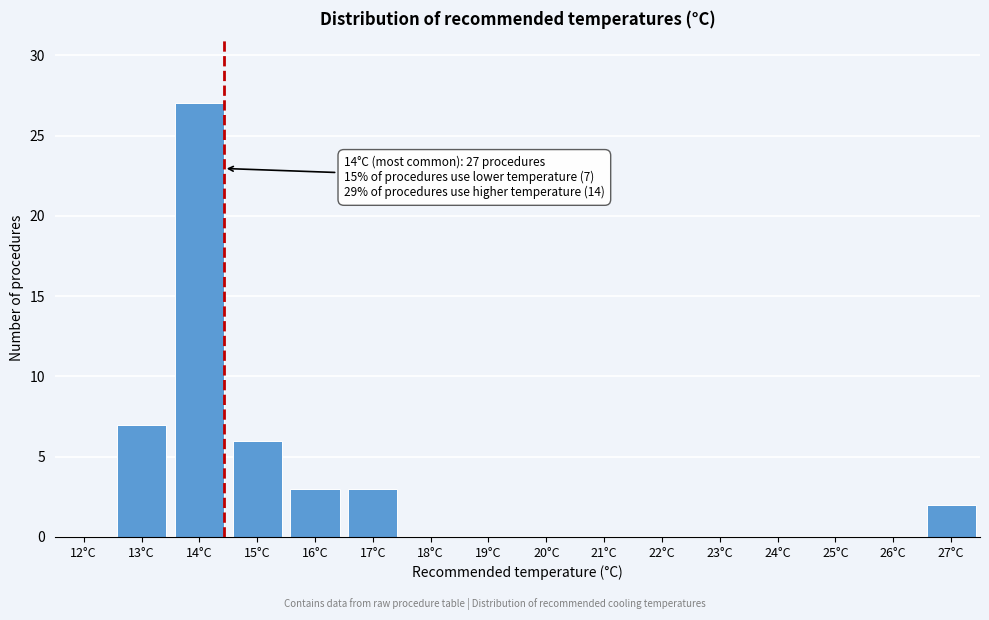

Reading right to left, transcribe all the data shown in this chart.

27°C=2	26°C=0	25°C=0	24°C=0	23°C=0	22°C=0	21°C=0	20°C=0	19°C=0	18°C=0	17°C=3	16°C=3	15°C=6	14°C=27	13°C=7	12°C=0